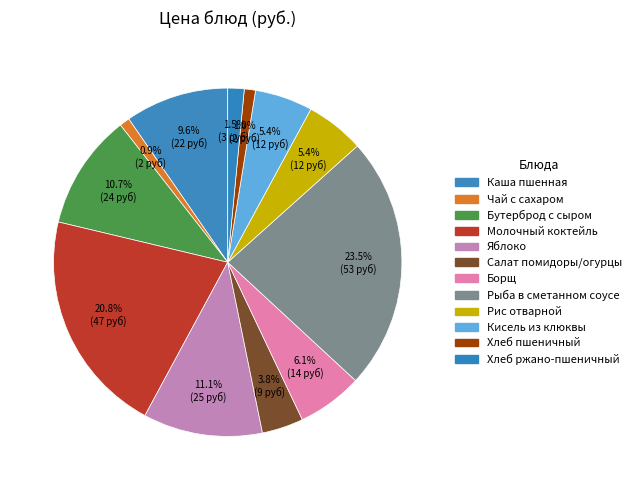

What is the smallest slice in the pie chart?

Чай с сахаром